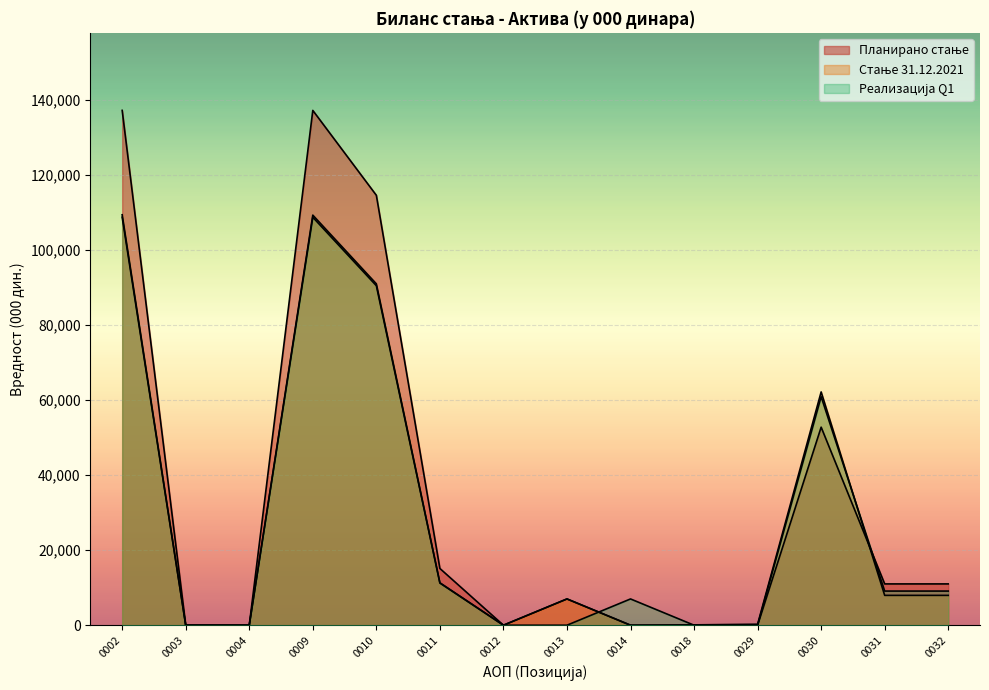

True or false: Реализација Q1 has more than 1 points higher than both neighbors.

True